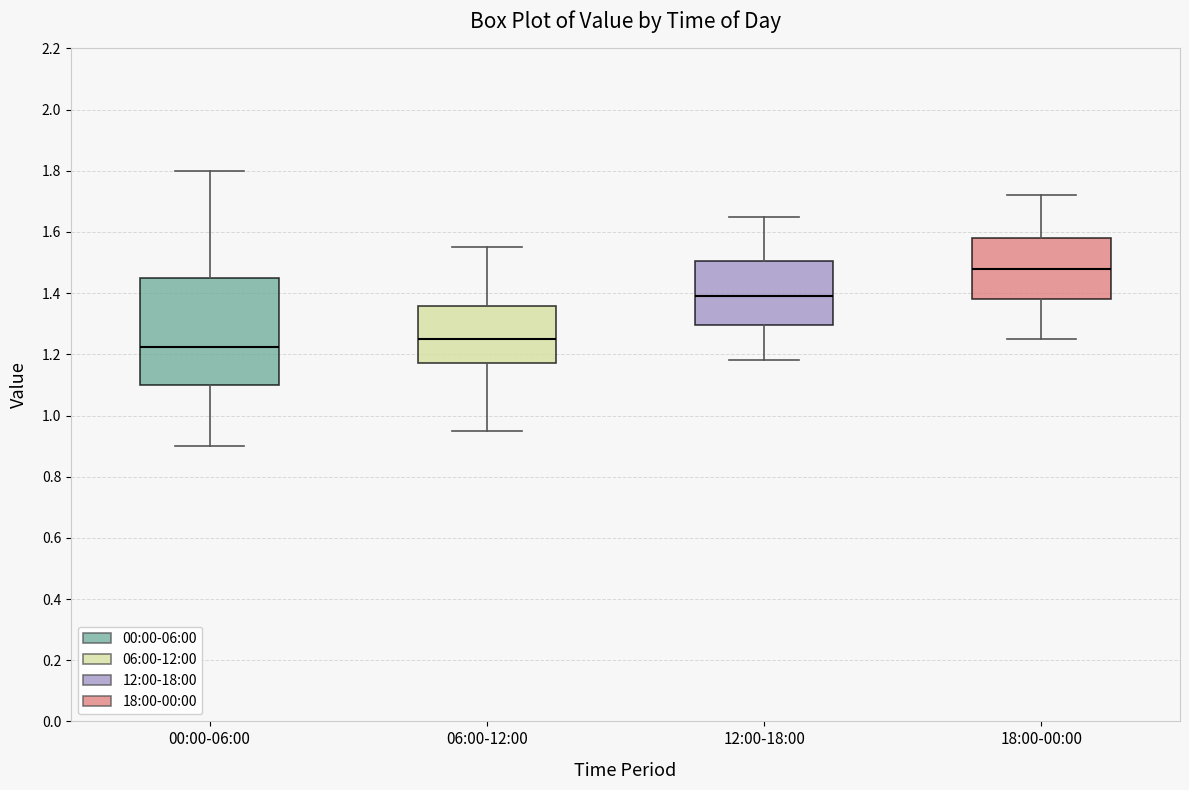

Comparing the boxes themselves (not the whiskers), which one is the tallest?

00:00-06:00